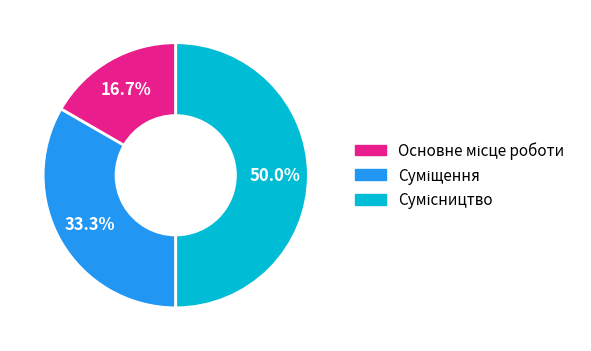

How many segments does this pie chart have?

3